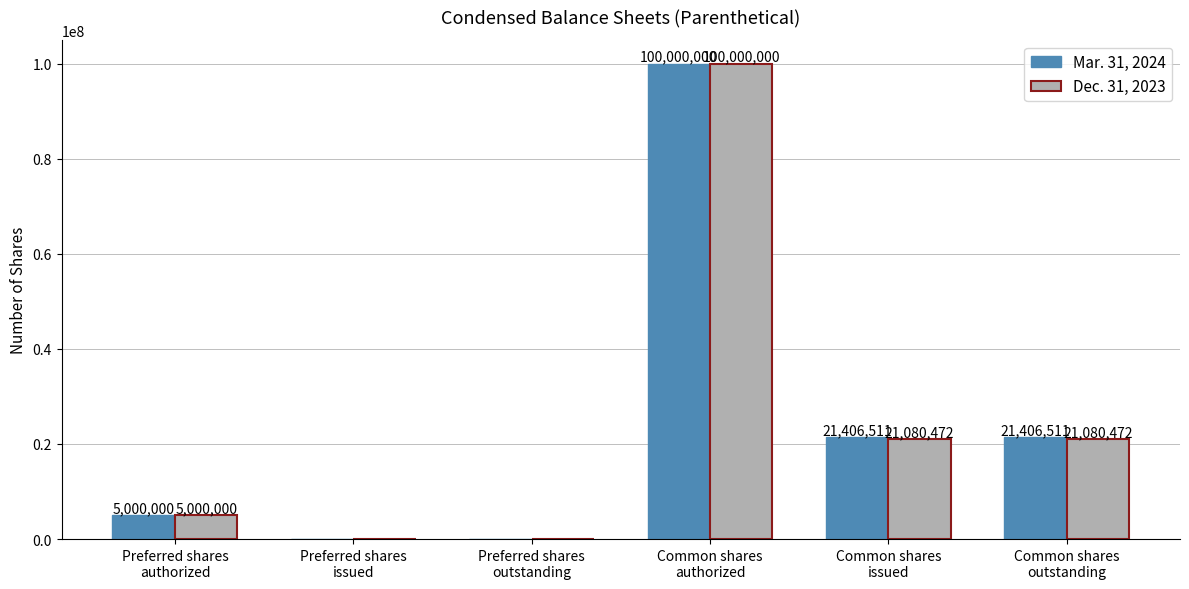

Reading right to left, what are all the values shown in this chart?

Mar. 31, 2024: Common shares
outstanding=21406511	Common shares
issued=21406511	Common shares
authorized=100000000	Preferred shares
outstanding=0	Preferred shares
issued=0	Preferred shares
authorized=5000000
Dec. 31, 2023: Common shares
outstanding=21080472	Common shares
issued=21080472	Common shares
authorized=100000000	Preferred shares
outstanding=0	Preferred shares
issued=0	Preferred shares
authorized=5000000